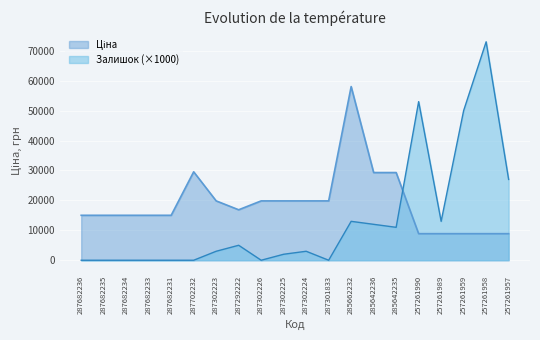

Between which two adjacent categories do Залишок and Ціна first intersect?

285642235 and 257261990